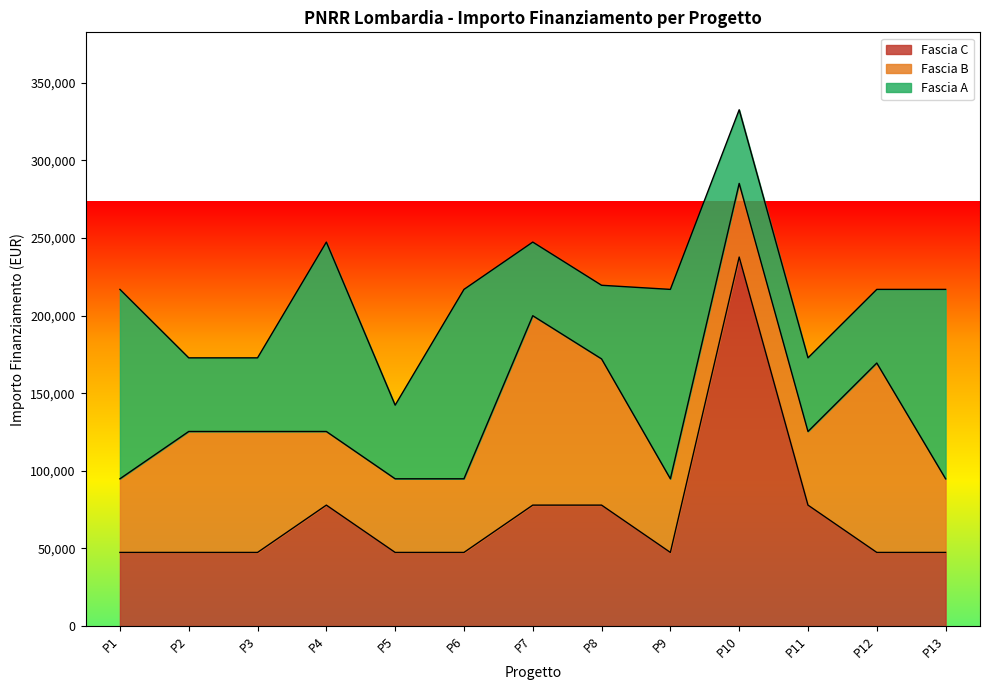

What is the total value across all series at P12?

216846